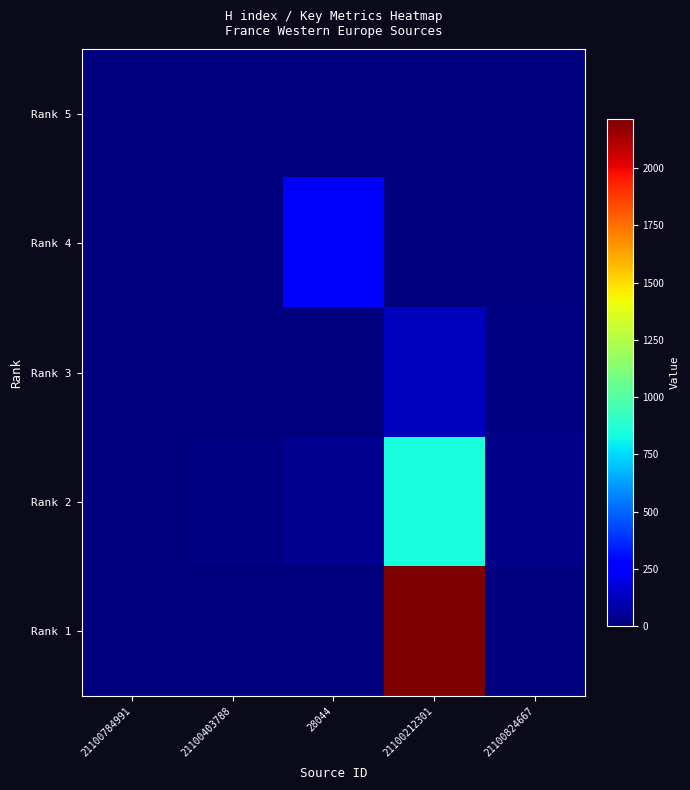

Reading left to right, transcribe all the data shown in this chart.

Rank 5: 21100784991=0	21100403788=0	28044=0	21100212301=0	21100824667=0
Rank 4: 21100784991=0	21100403788=0	28044=279	21100212301=0	21100824667=0
Rank 3: 21100784991=0	21100403788=0	28044=8	21100212301=123	21100824667=13
Rank 2: 21100784991=0	21100403788=15	28044=38	21100212301=839	21100824667=22
Rank 1: 21100784991=0	21100403788=0	28044=8	21100212301=2214	21100824667=0